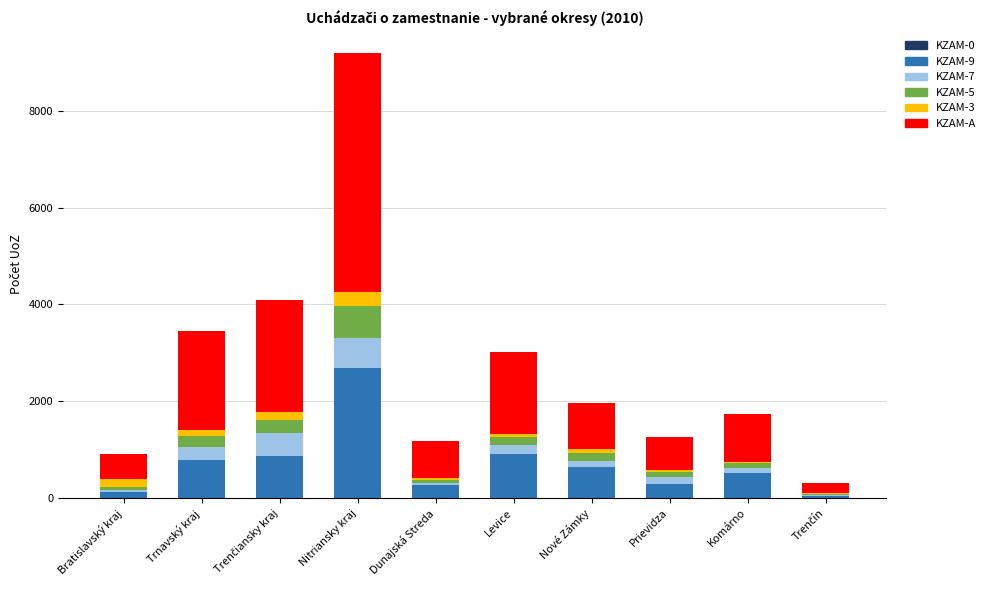

The KZAM-9 series shows 788 at Trnavský kraj. True or false?

True